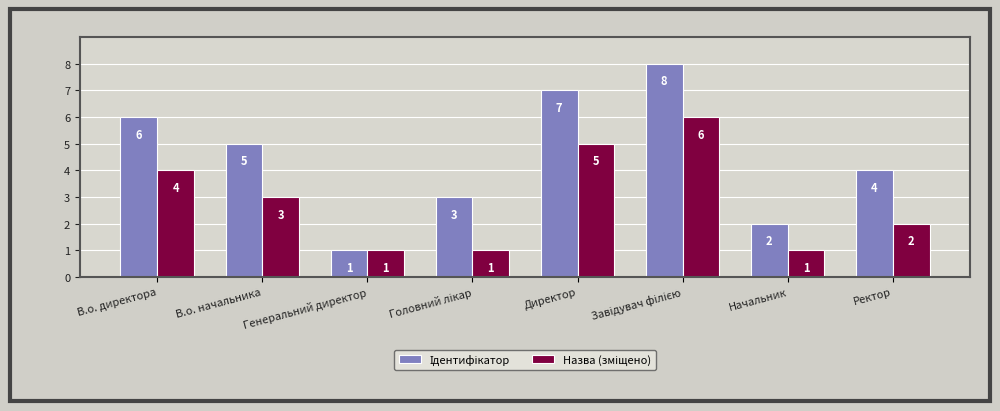

What is the total value across all series at Директор?

12